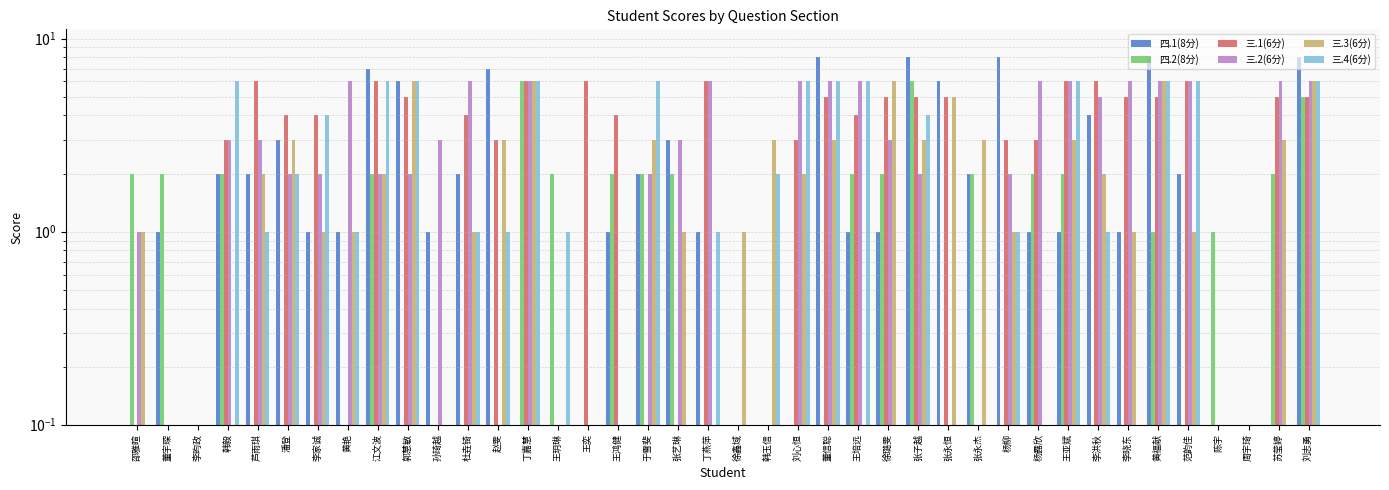

Does the chart contain stacked bars?

No